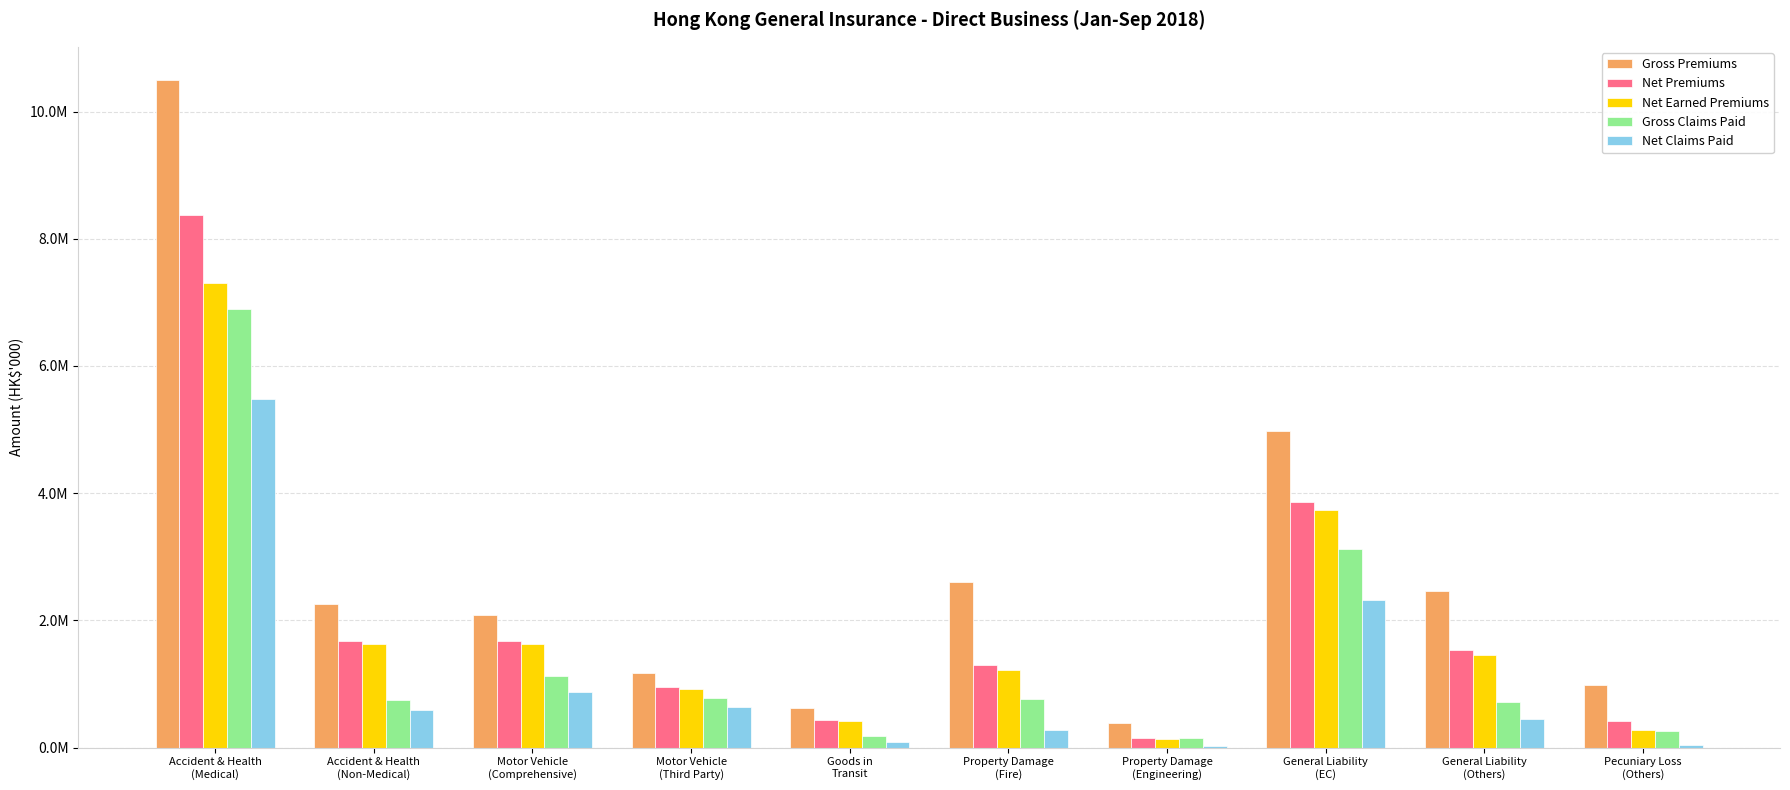

What is the highest value of the Gross Claims Paid series?

6901565